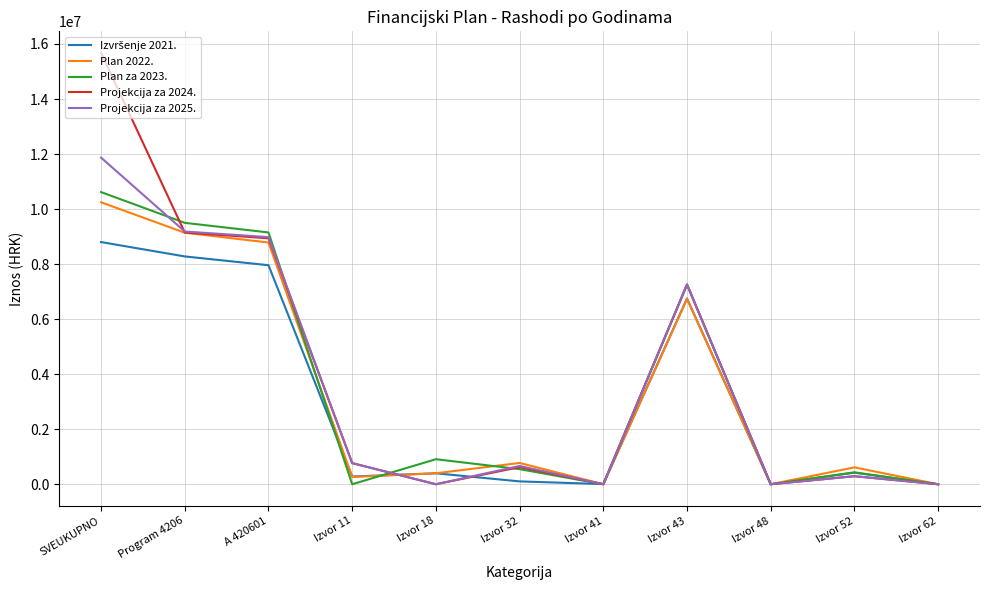

What is the spread (max minus min) of values at SVEUKUPNO?

6874576.5